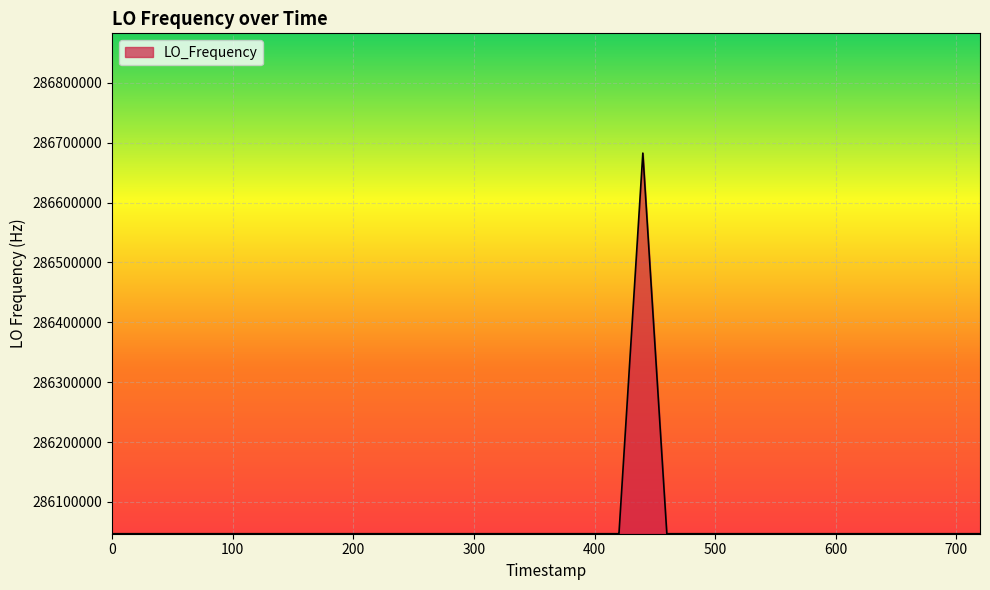

What is the smallest value displayed?

286046998.1